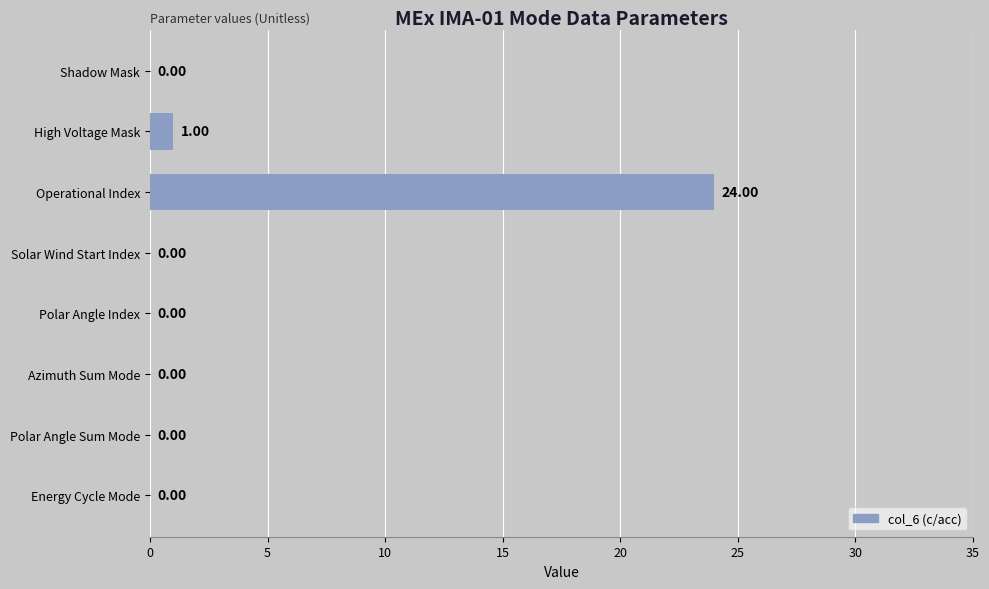

What is the change in value from High Voltage Mask to Operational Index?

+23